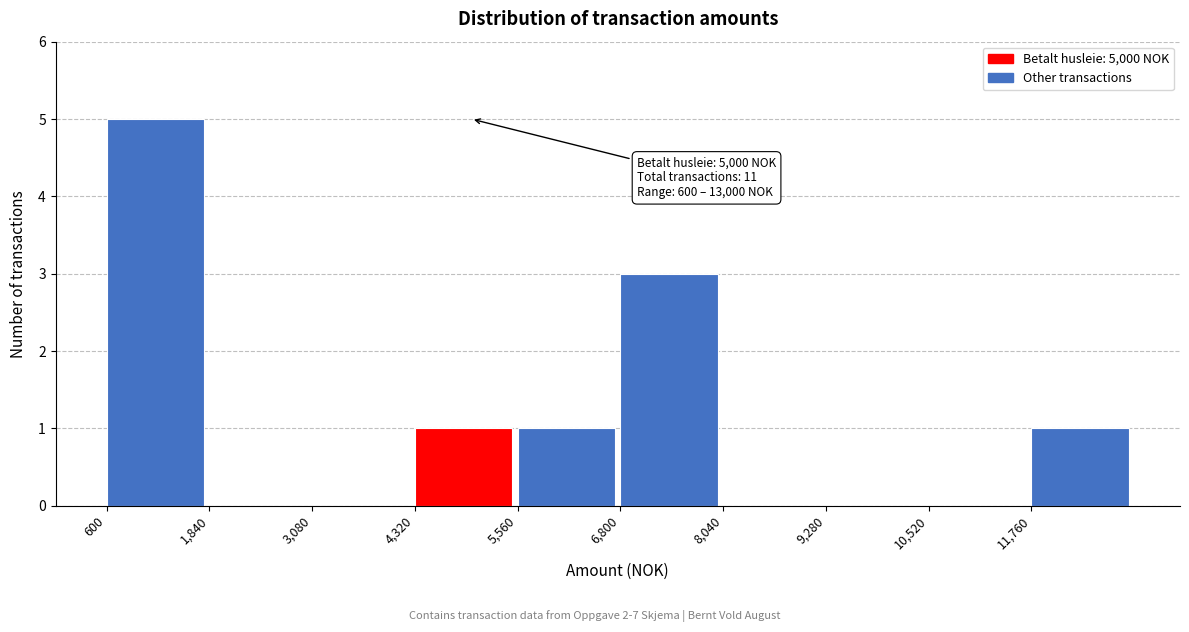

Which range on the x-axis has the tallest bar?

600 to 1840